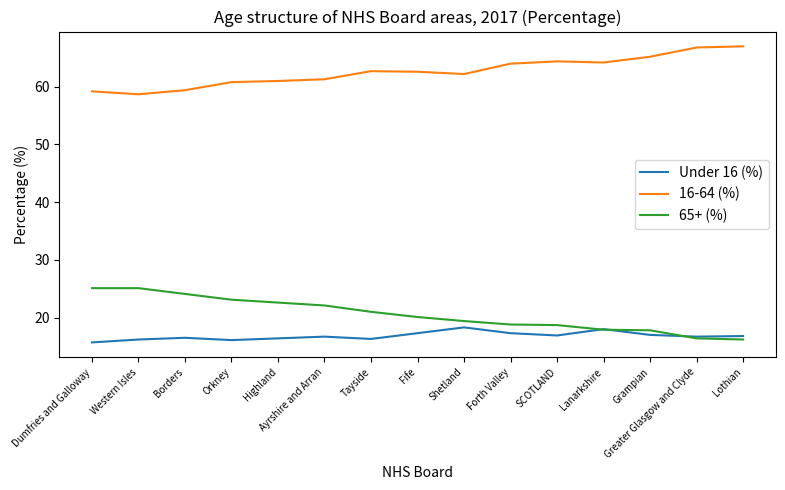

Where is the first local minimum for 16-64 (%)?

Western Isles